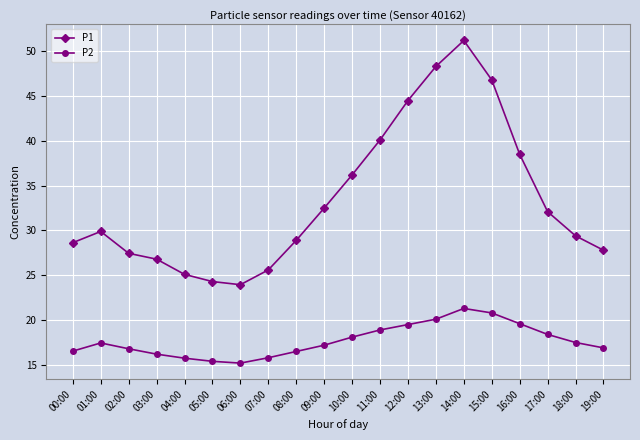

Where does the P1 series first go above 29?

01:00